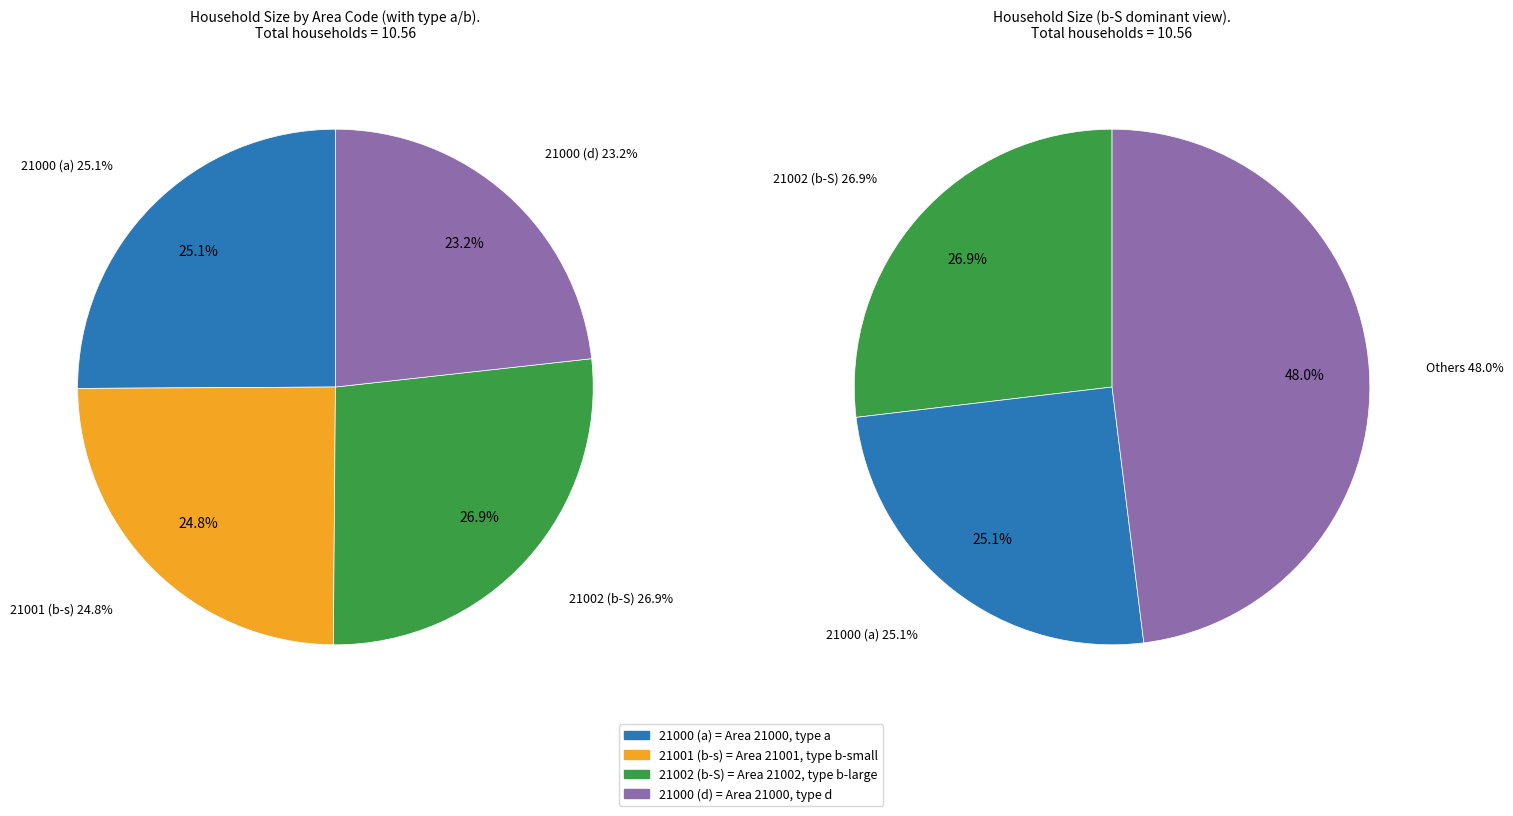

Rank the categories by value from lowest to highest.

21000 (d), 21001 (b-s), 21000 (a), 21002 (b-S)